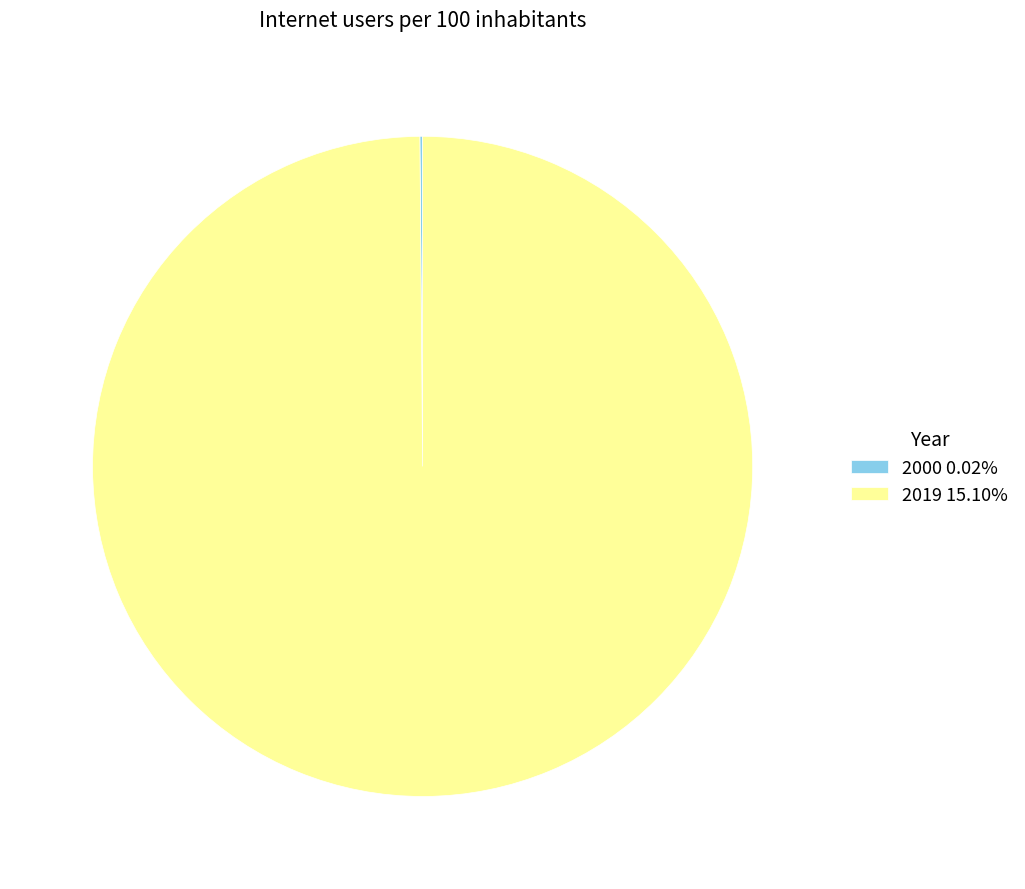

Which slice represents more than half of the pie?

2019